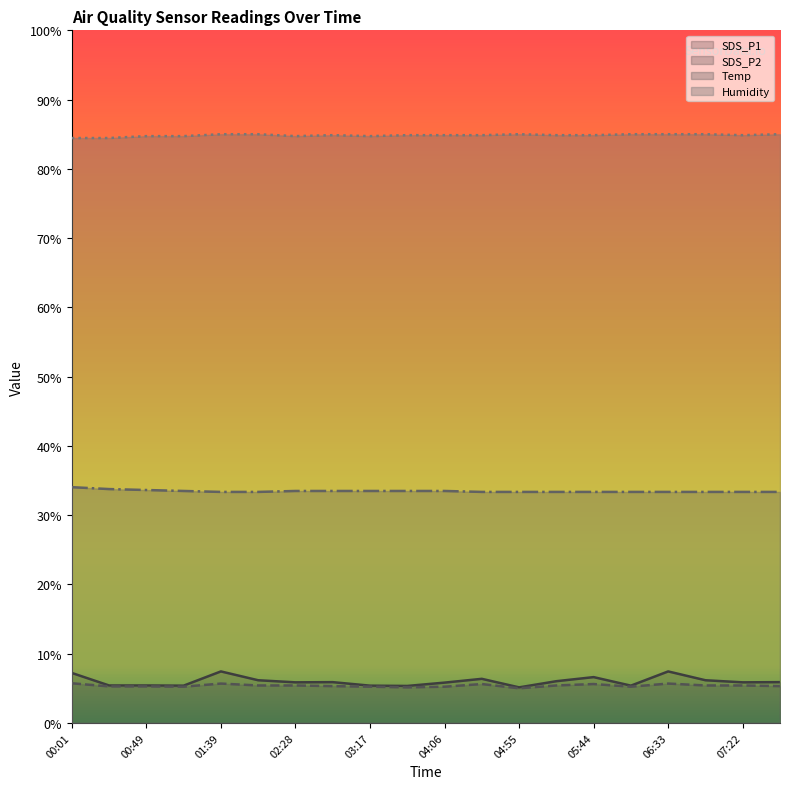

True or false: SDS_P2 has a value of 5.3 at 02:52.

True